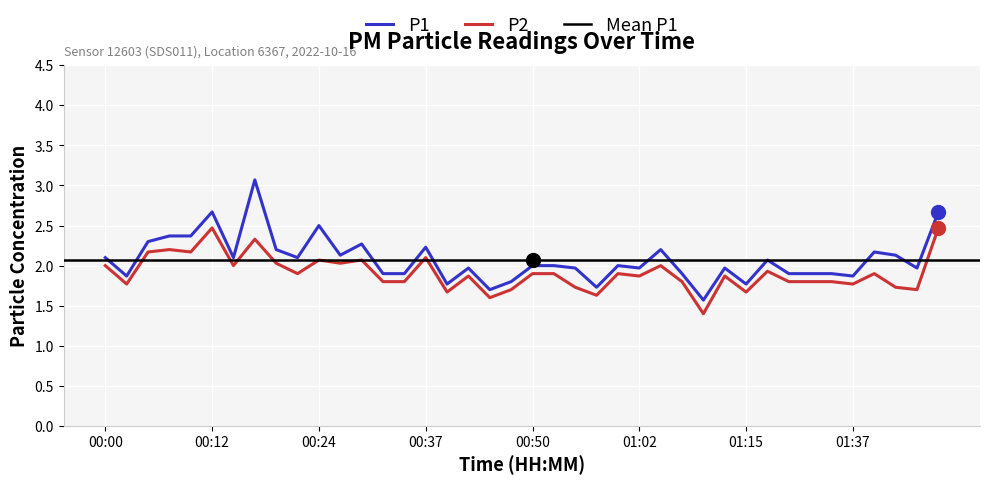

True or false: P2 and P1 cross at least once.

False